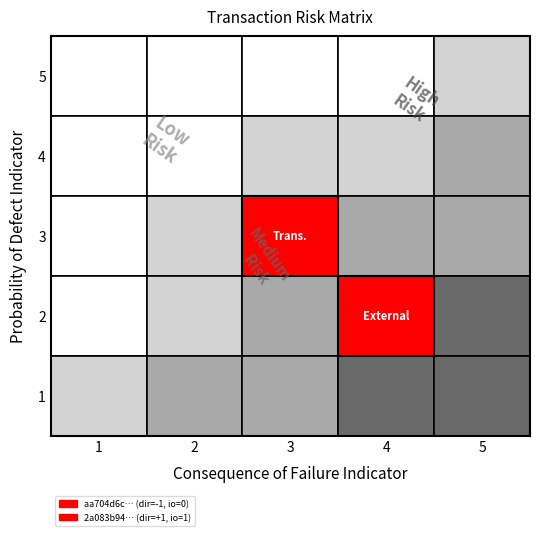

What is the difference between the maximum and minimum values in the 2a083b94e26aecd0fd0d03b77dbb3b7a3e5ae90 series?

89.0